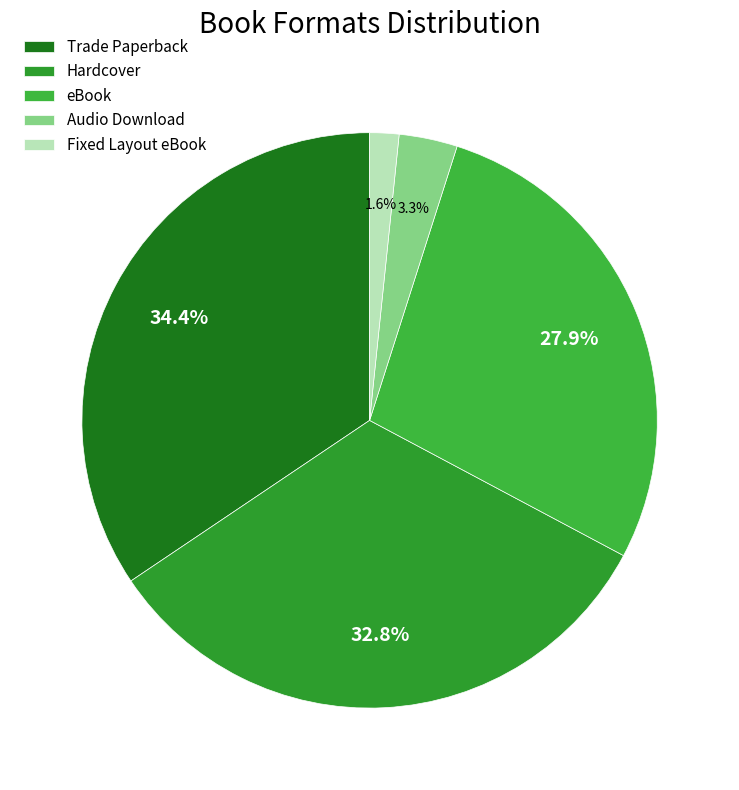

What is the largest slice in the pie chart?

Trade Paperback